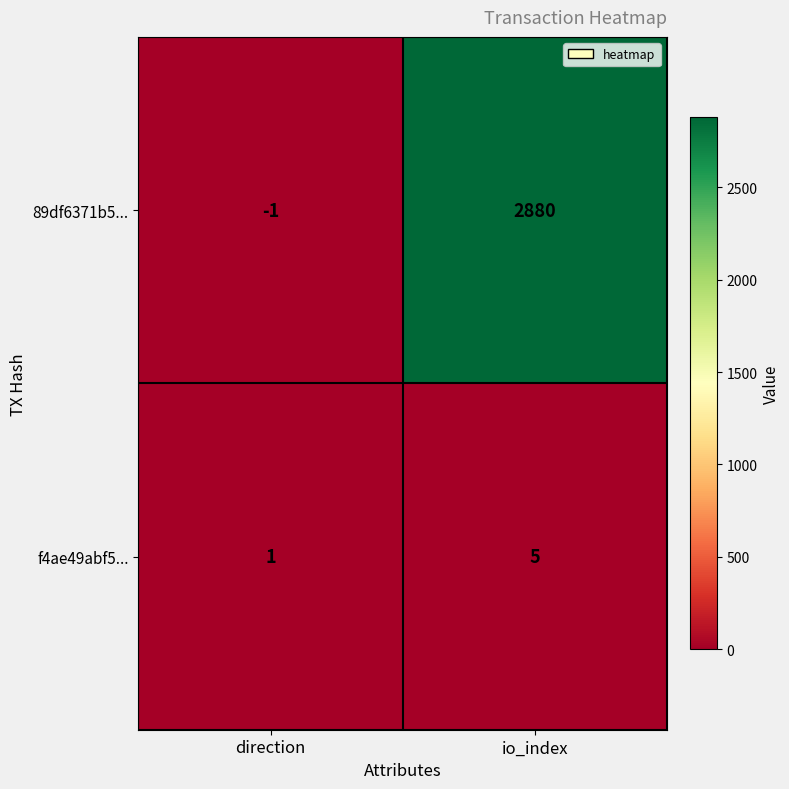

Reading right to left, transcribe all the data shown in this chart.

89df6371b5...: 2880	-1
f4ae49abf5...: 5	1